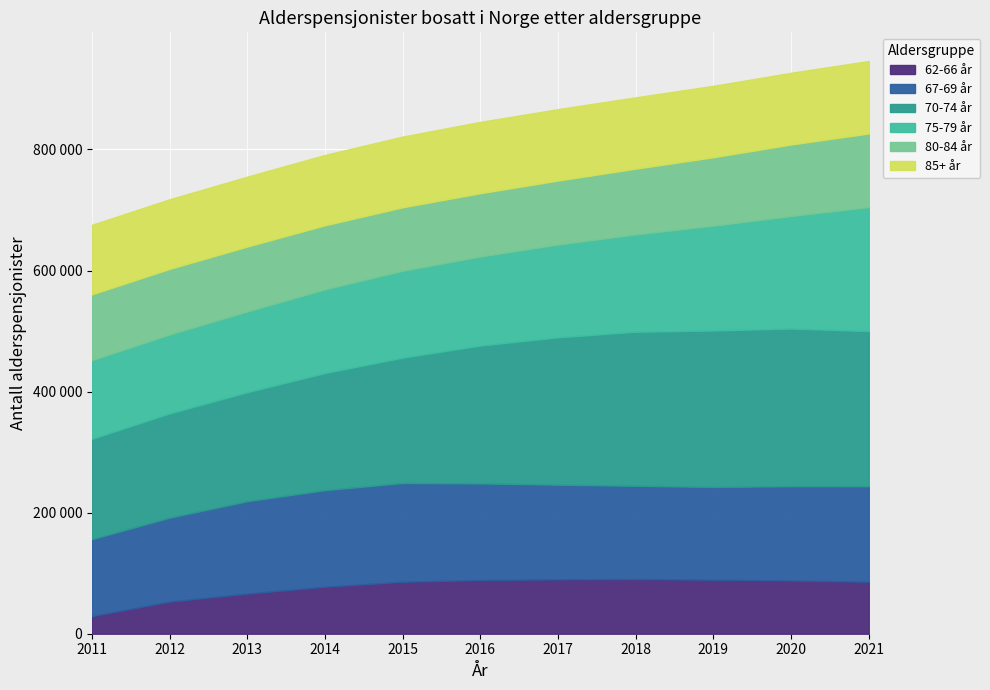

True or false: 80-84 år and 62-66 år cross at least once.

False